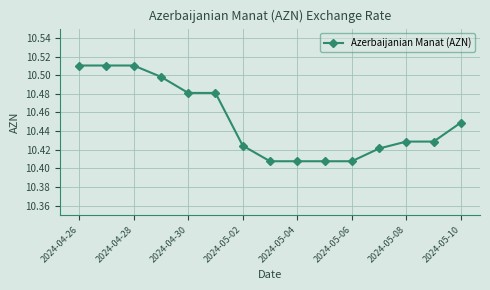

Count the values in the range 10 to 11.

15